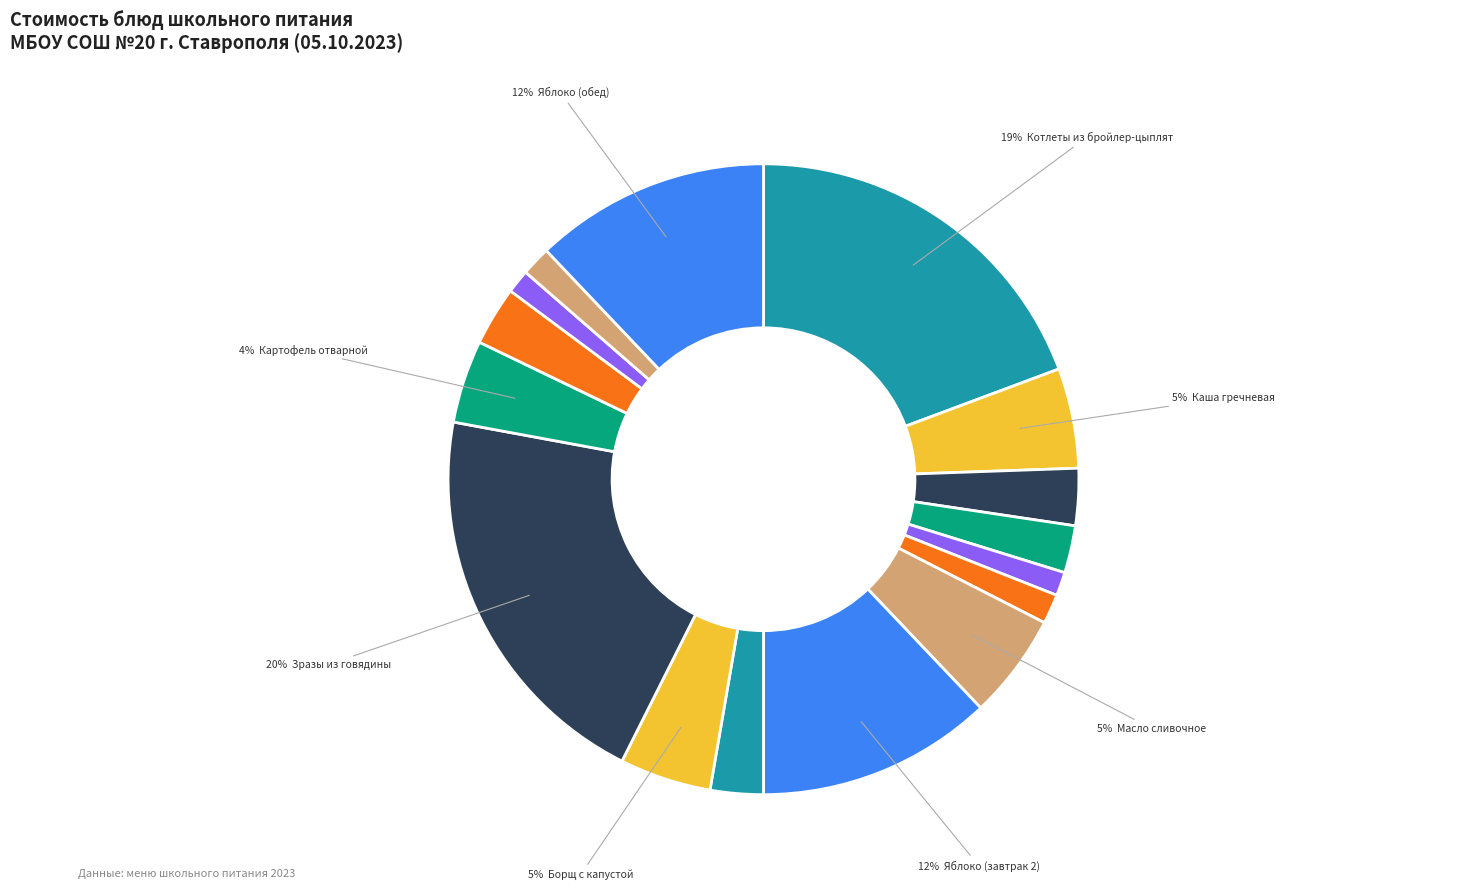

Rank the categories by value from lowest to highest.

ХЛЕБ ПШЕНИЧНЫЙ (завтрак), ХЛЕБ ПШЕНИЧНЫЙ (обед), ХЛЕБ РЖАНОЙ (завтрак), ХЛЕБ РЖАНОЙ (обед), ЧАЙ С ЛИМОНОМ, ОВОЩИ НАТУРАЛЬНЫЕ СВЕЖИЕ (помидоры), ОВОЩИ НАТУРАЛЬНЫЕ СВЕЖИЕ (огурцы), НАПИТОК ИЗ ПЛОДОВ ШИПОВНИКА, КАРТОФЕЛЬ ОТВАРНОЙ, БОРЩ С КАПУСТОЙ И КАРТОФЕЛЕМ, КАША ГРЕЧНЕВАЯ РАССЫПЧАТАЯ, МАСЛО СЛИВОЧНОЕ, ФРУКТЫ (яблоко, завтрак 2), ФРУКТЫ (яблоко, обед), КОТЛЕТЫ РУБЛЕННЫЕ ИЗ БРОЙЛЕР-ЦЫПЛЯТ, ЗРАЗЫ рубленые из мяса говядины